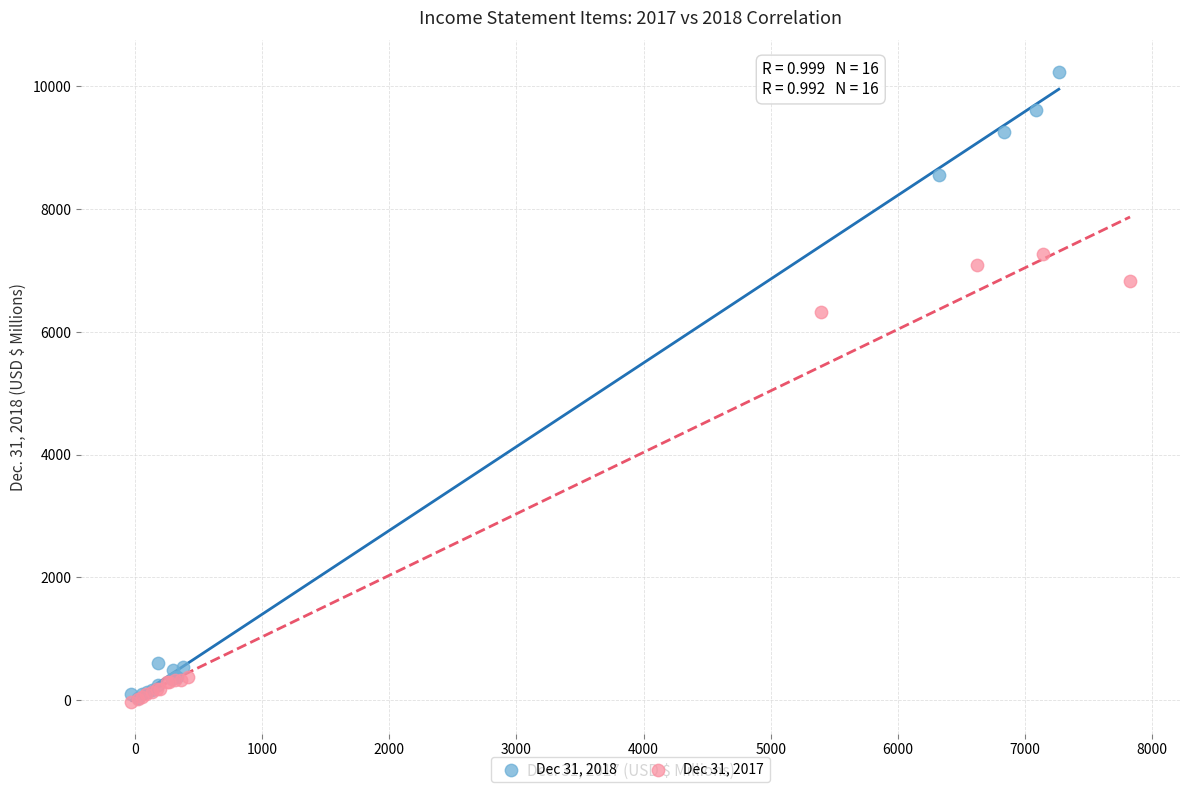

Which series reaches the maximum Y coordinate?

Dec 31, 2018